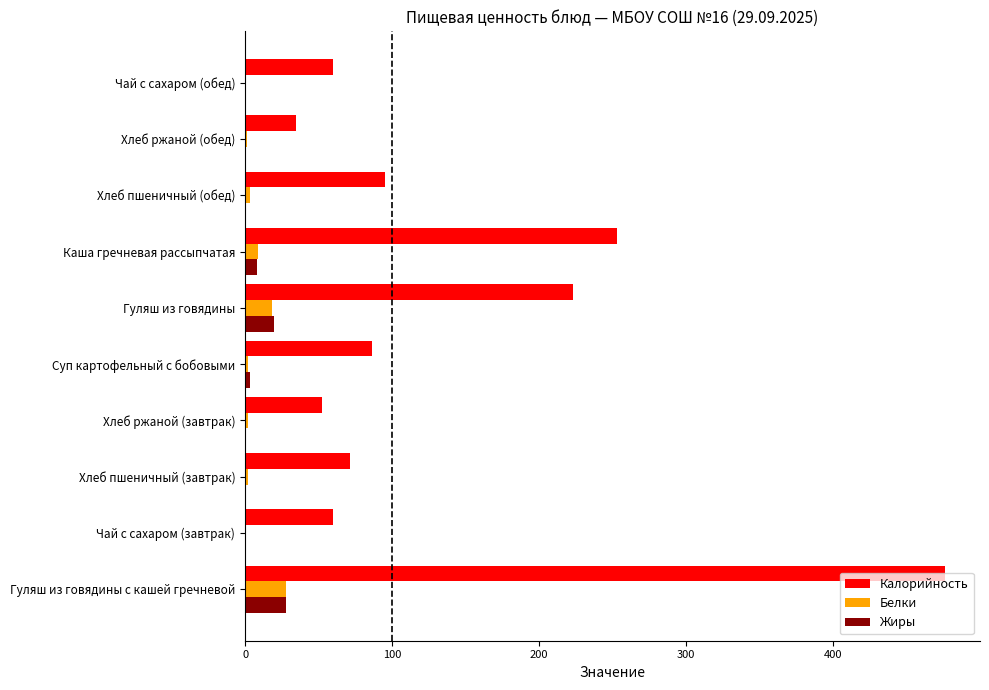

The Белки series shows 12.2 at Гуляш из говядины с кашей гречневой. True or false?

False